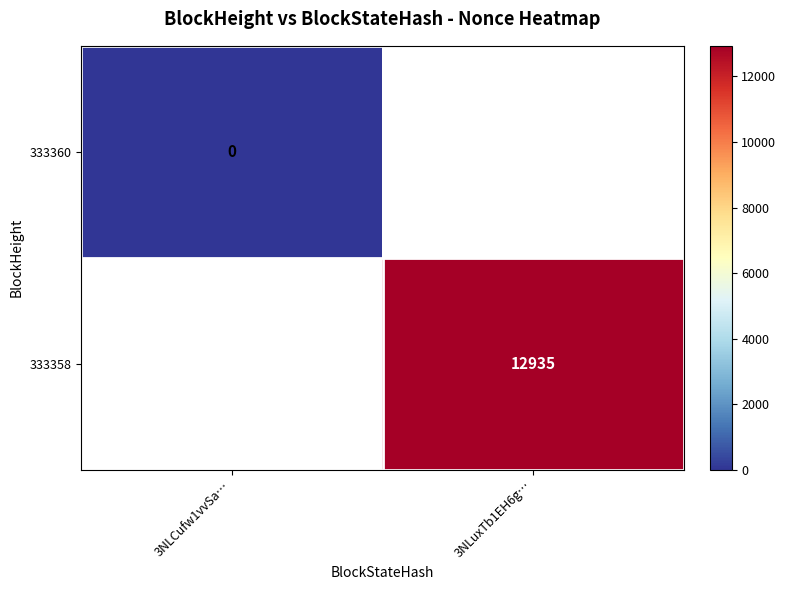

How many distinct data groups are displayed?

2